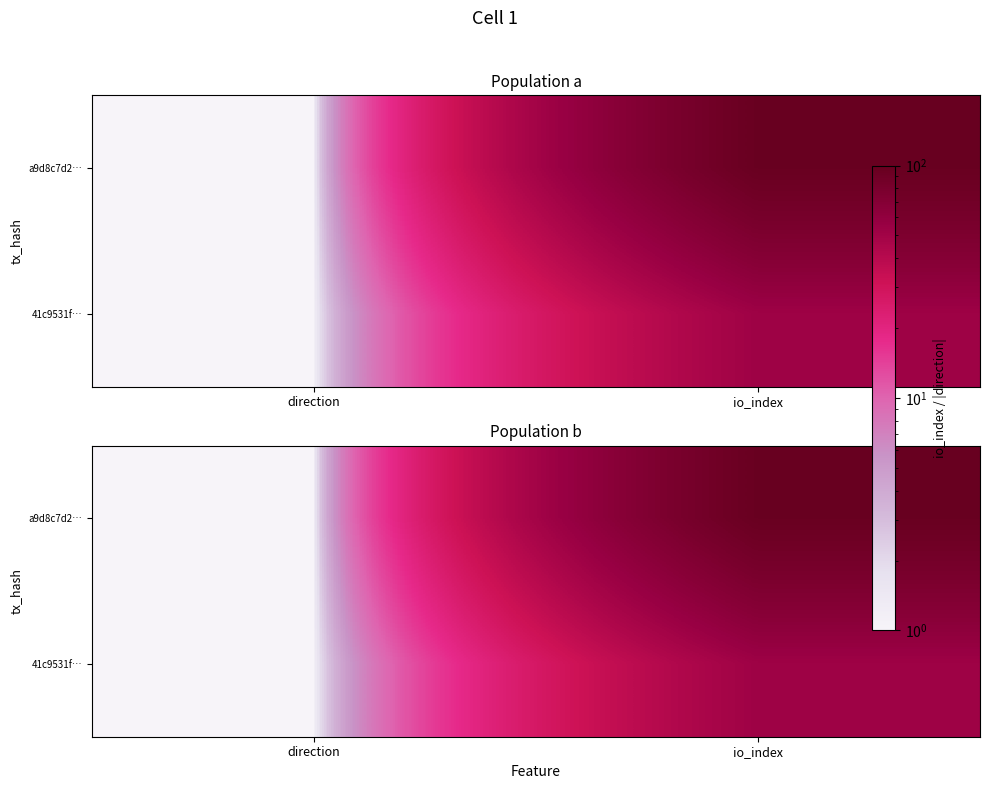

The value of 41c9531f… at io_index is 24. True or false?

False